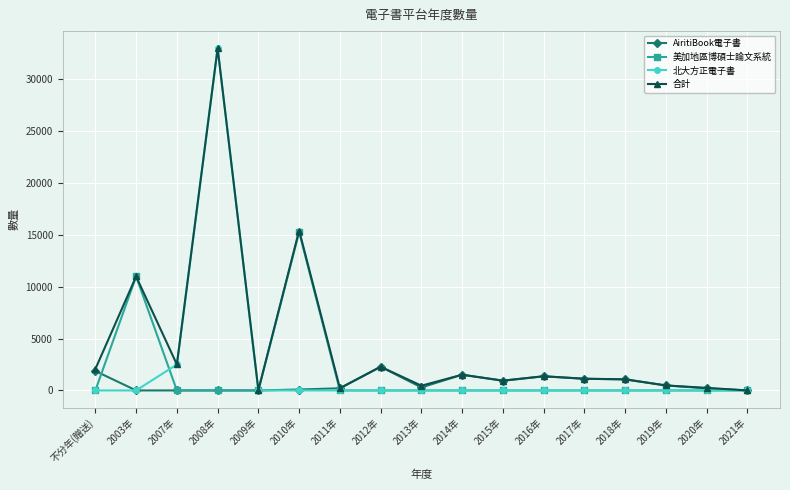

What is the sum of all 美加地區博碩士論文系統 values?

26228